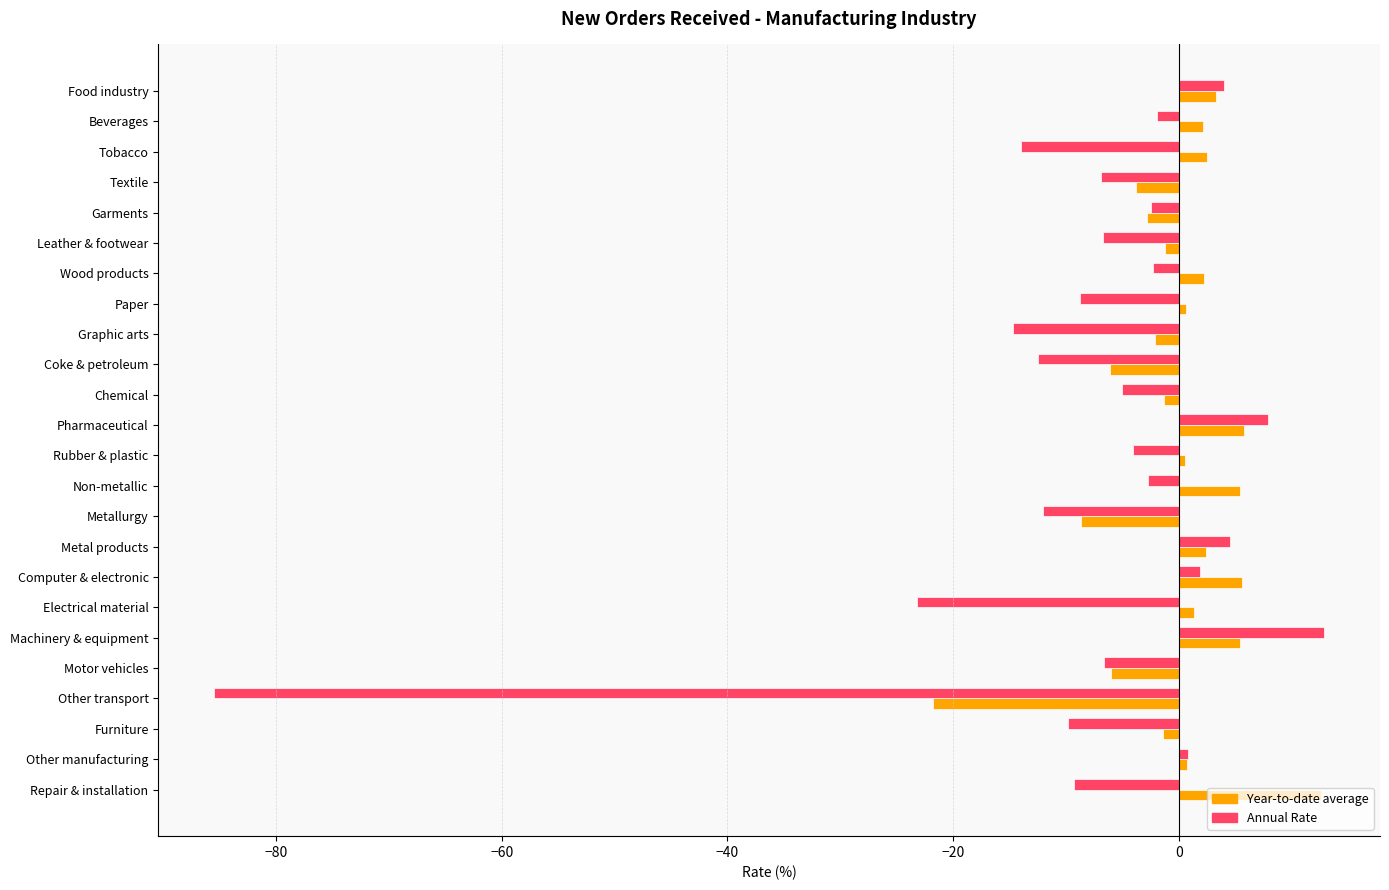

Is the value of Year-to-date average at Furniture greater than the value of Annual Rate at Motor vehicles?

Yes